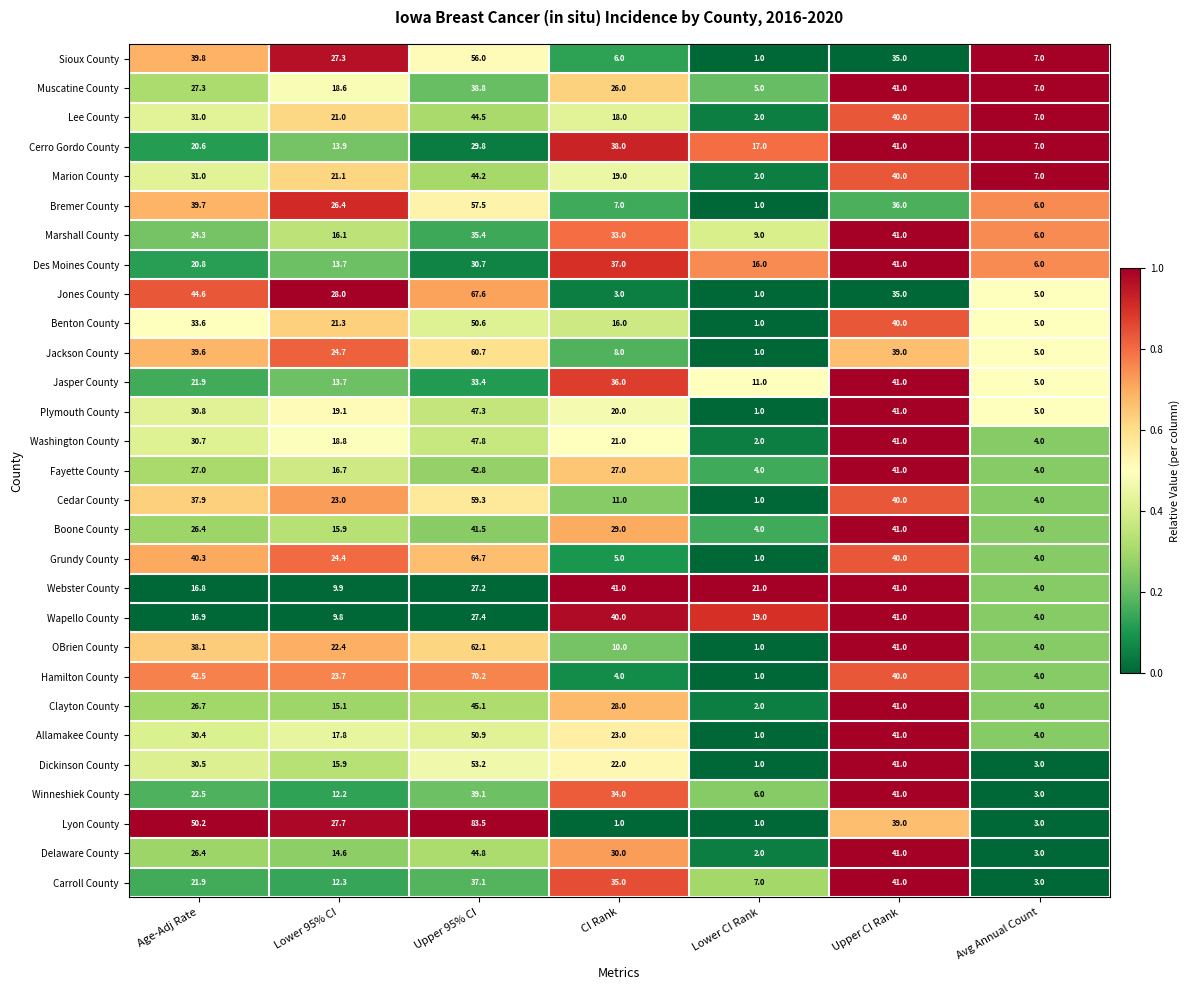

Which series has the largest total across all categories?

Lyon County